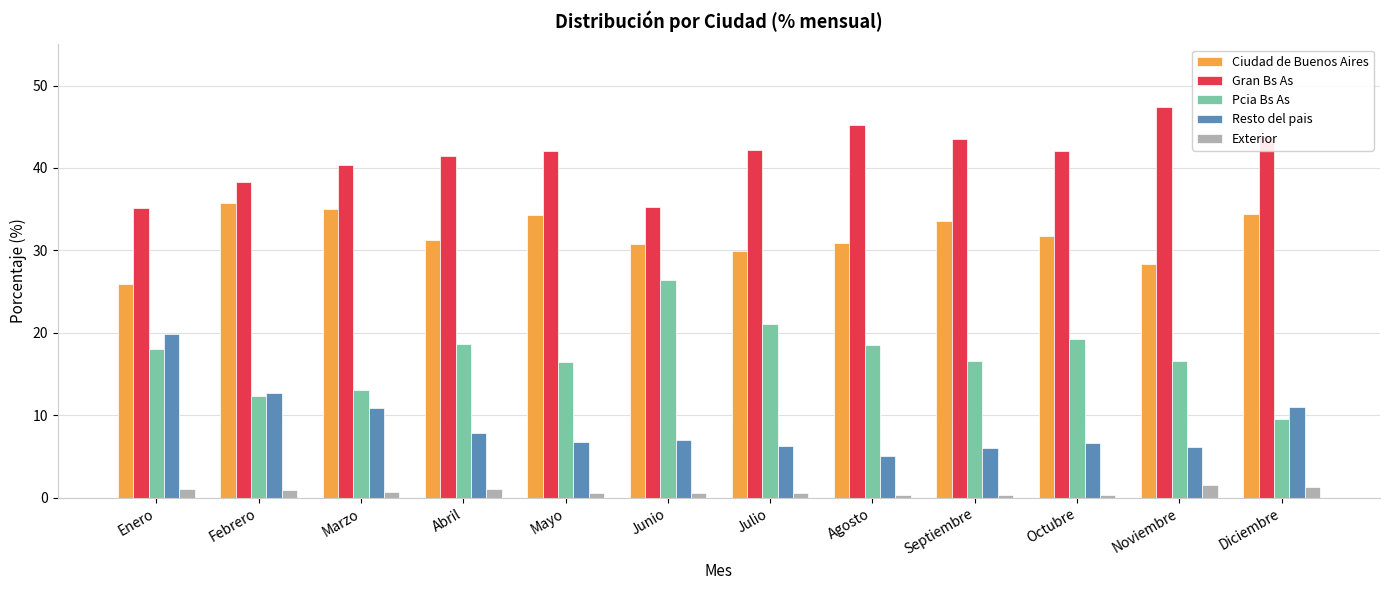

True or false: Ciudad de Buenos Aires has a value of 15.3 at Agosto.

False